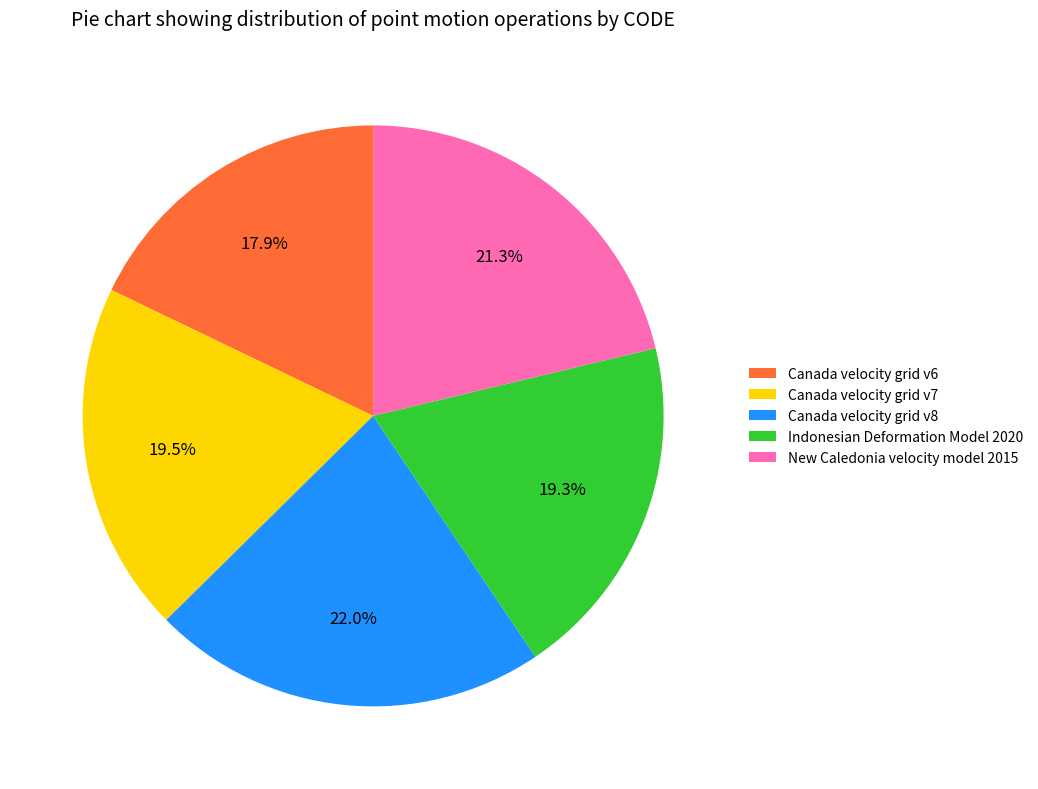

To the nearest percent, what is the difference between the New Caledonia velocity model 2015 and Canada velocity grid v7 slice percentages?

2%